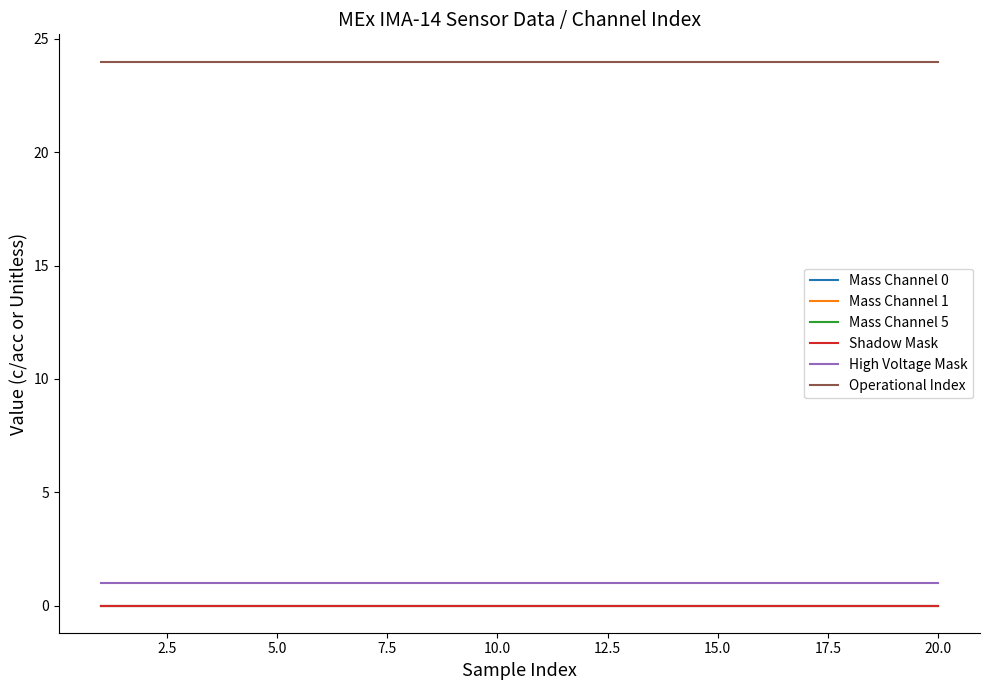

What is the sum of all Operational Index values?

480